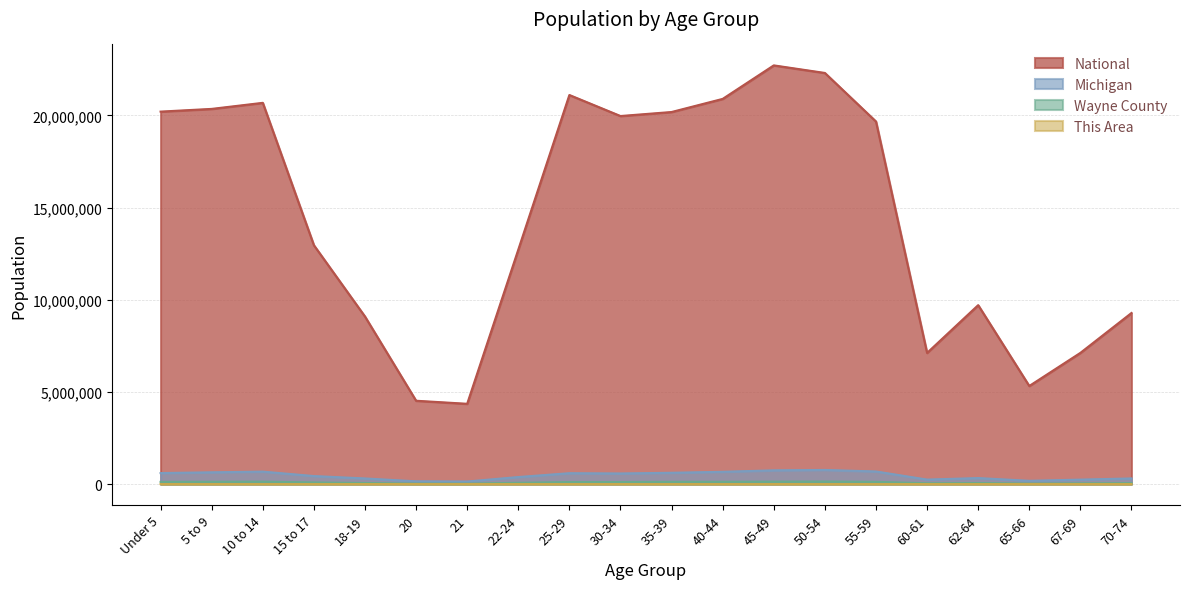

Where is National nearest to the value 13531442?

15 to 17